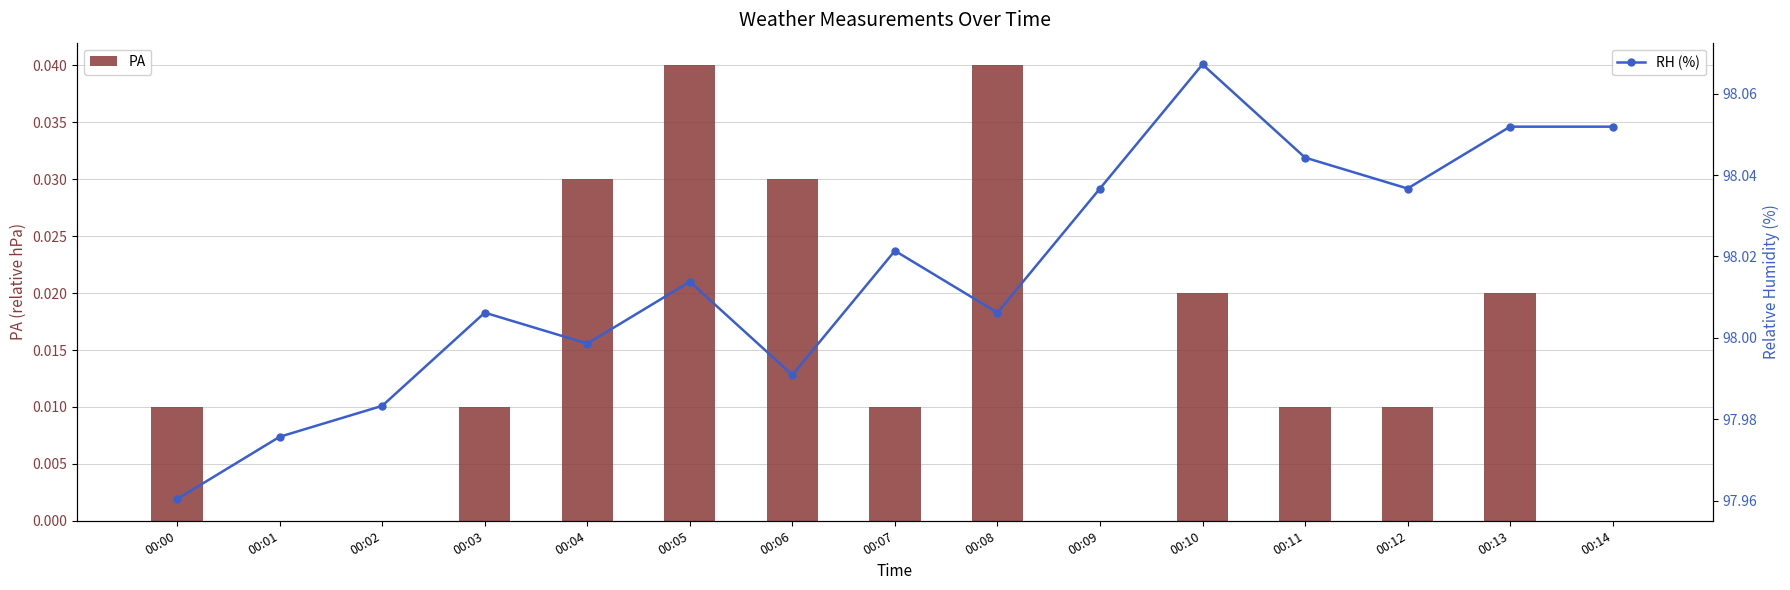

Reading right to left, extract all data points from this chart.

PA: 00:14=0.0	00:13=0.0	00:12=0.0	00:11=0.0	00:10=0.0	00:09=0.0	00:08=0.0	00:07=0.0	00:06=0.0	00:05=0.0	00:04=0.0	00:03=0.0	00:02=0.0	00:01=0.0	00:00=0.0
RH (%): 00:14=98.1	00:13=98.1	00:12=98.0	00:11=98.0	00:10=98.1	00:09=98.0	00:08=98.0	00:07=98.0	00:06=98.0	00:05=98.0	00:04=98.0	00:03=98.0	00:02=98.0	00:01=98.0	00:00=98.0